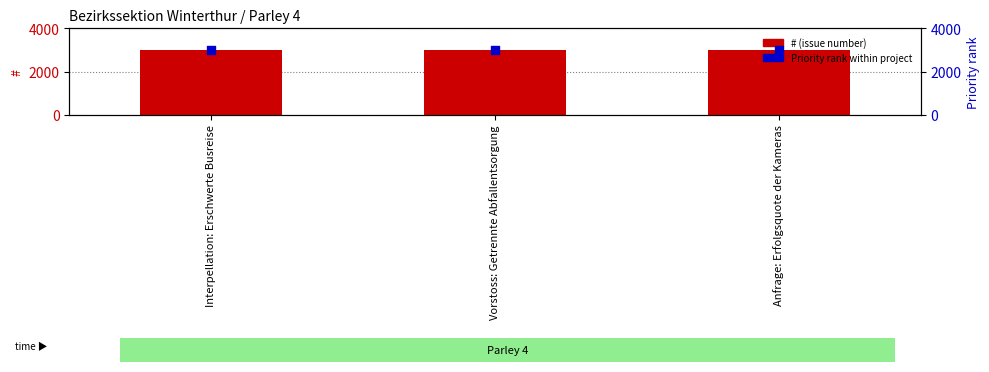

At how many categories does at least one series exceed 3011?

2